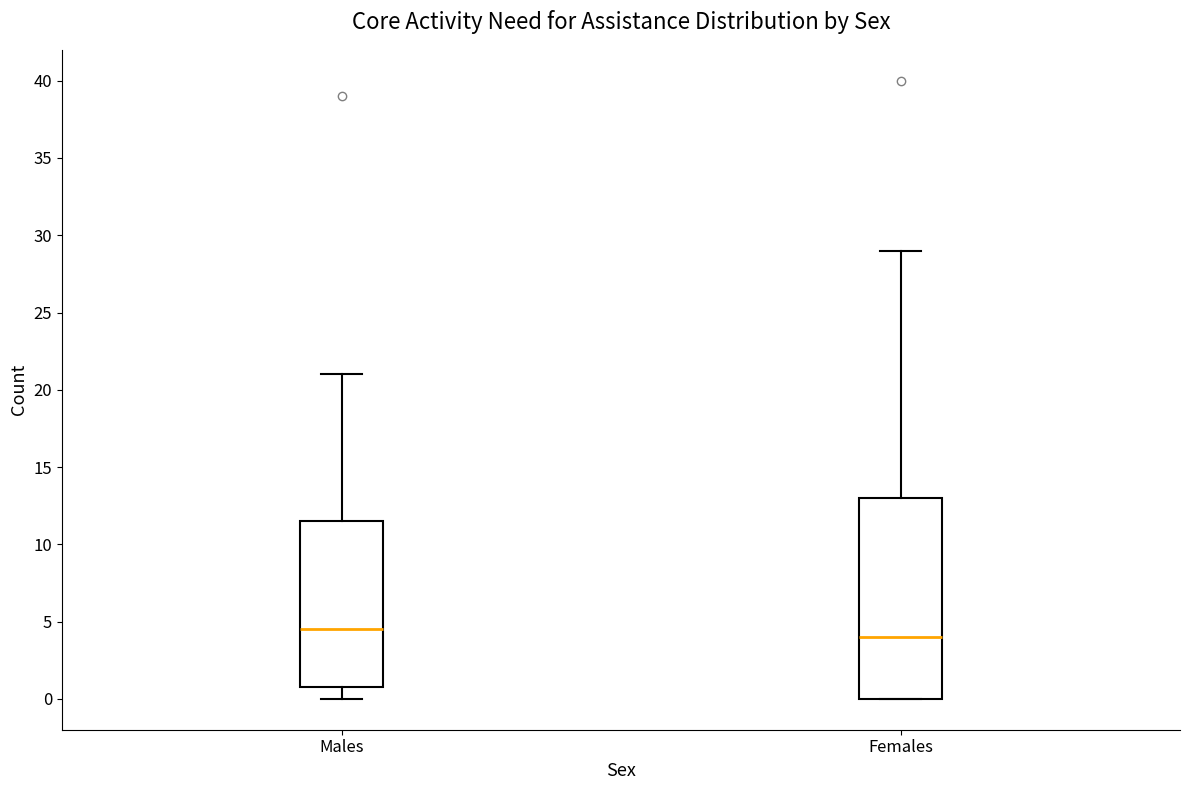

Reading left to right, transcribe this box plot: for each box, give where its median line is, the range the box spans, and where its two whiskers end, as read against the y-axis. The values are not printed on the chart, so give them approximately, as read against the axis.

Males: median 4.5, box 1.0 to 11.5, whiskers 0.0 to 21.0
Females: median 4.0, box 0.0 to 13.0, whiskers 0.0 to 29.0